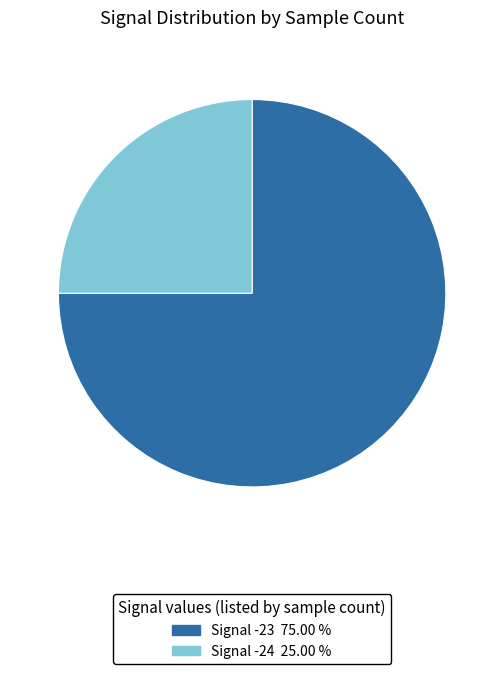

Is there a majority slice in this chart?

Yes